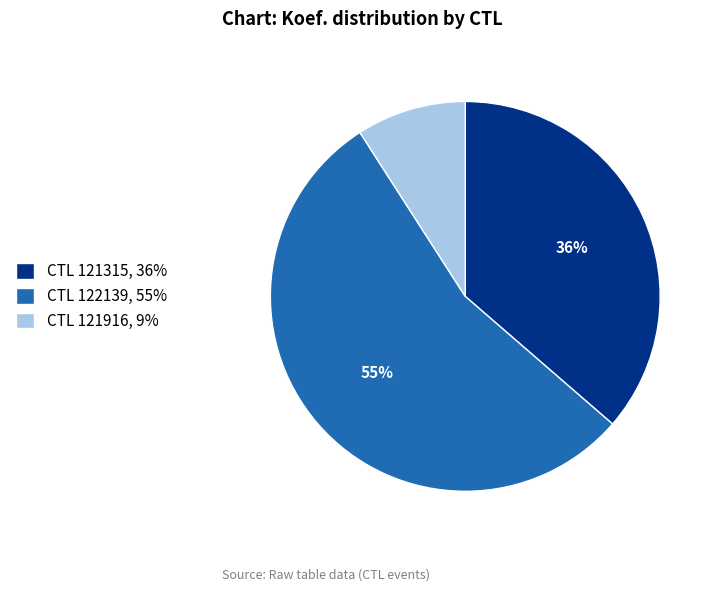

Approximately how many times larger is the value at CTL 121315, 36% compared to CTL 122139, 55%?

0.7